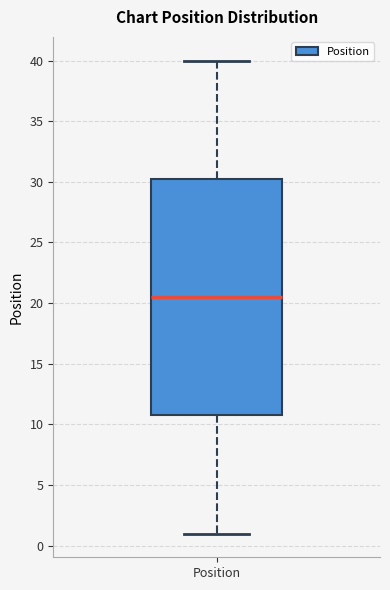

Read this box plot against the y-axis: the position of the median line, the range covered by the box, and the ends of both whiskers. The values are not printed on the chart, so give them approximately, as read against the axis.

median 20.5, box 11.0 to 30.5, whiskers 1.0 to 40.0